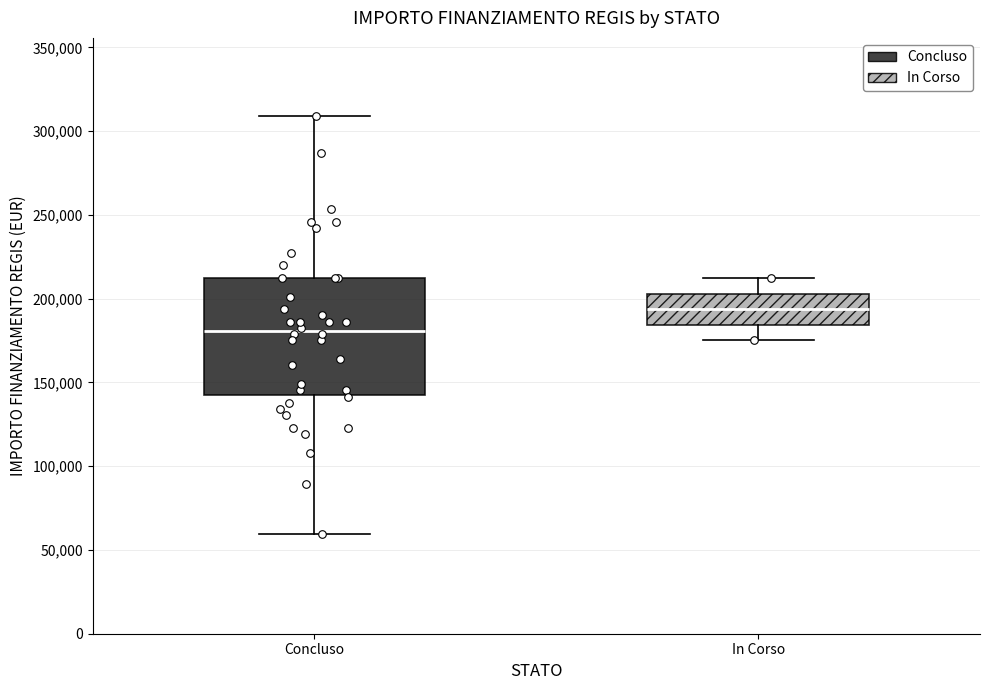

Reading left to right, read every box against the y-axis: the position of its median line, the range the box covers, and the ends of its whiskers. The values are not printed on the chart, so give them approximately, as read against the axis.

Concluso: median 180000, box 145000 to 210000, whiskers 60000 to 310000
In Corso: median 195000, box 185000 to 205000, whiskers 175000 to 210000